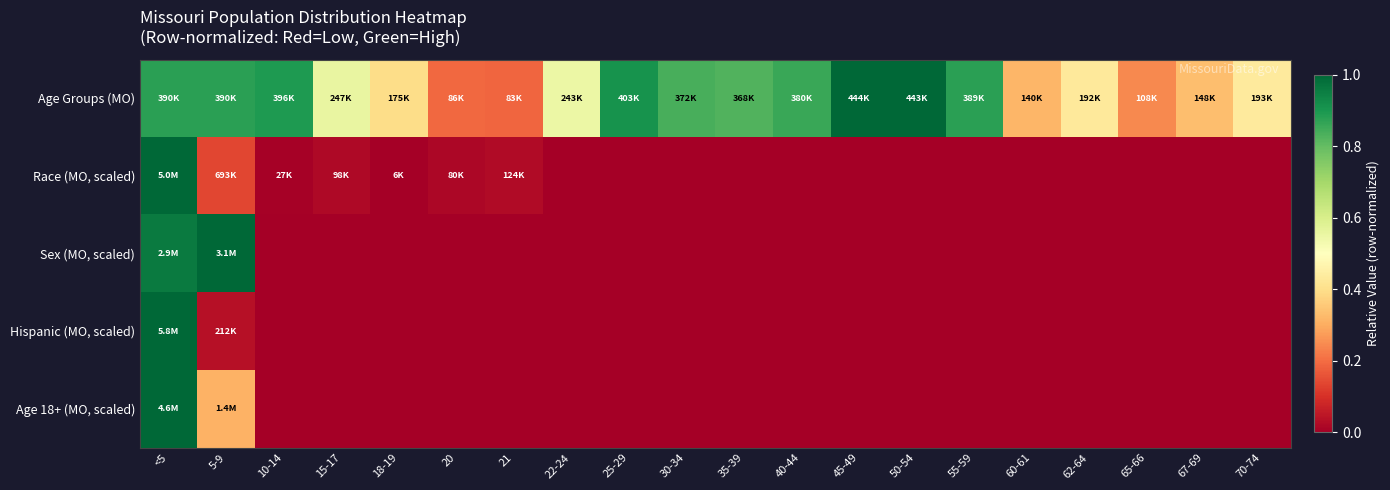

Reading left to right, list all the values displayed in this chart.

Age Groups (MO): <5=0.9	5-9=0.9	10-14=0.9	15-17=0.6	18-19=0.4	20=0.2	21=0.2	22-24=0.5	25-29=0.9	30-34=0.8	35-39=0.8	40-44=0.9	45-49=1.0	50-54=1.0	55-59=0.9	60-61=0.3	62-64=0.4	65-66=0.2	67-69=0.3	70-74=0.4
Race (MO, scaled): <5=1.0	5-9=0.1	10-14=0.0	15-17=0.0	18-19=0.0	20=0.0	21=0.0	22-24=0.0	25-29=0.0	30-34=0.0	35-39=0.0	40-44=0.0	45-49=0.0	50-54=0.0	55-59=0.0	60-61=0.0	62-64=0.0	65-66=0.0	67-69=0.0	70-74=0.0
Sex (MO, scaled): <5=1.0	5-9=1.0	10-14=0.0	15-17=0.0	18-19=0.0	20=0.0	21=0.0	22-24=0.0	25-29=0.0	30-34=0.0	35-39=0.0	40-44=0.0	45-49=0.0	50-54=0.0	55-59=0.0	60-61=0.0	62-64=0.0	65-66=0.0	67-69=0.0	70-74=0.0
Hispanic (MO, scaled): <5=1.0	5-9=0.0	10-14=0.0	15-17=0.0	18-19=0.0	20=0.0	21=0.0	22-24=0.0	25-29=0.0	30-34=0.0	35-39=0.0	40-44=0.0	45-49=0.0	50-54=0.0	55-59=0.0	60-61=0.0	62-64=0.0	65-66=0.0	67-69=0.0	70-74=0.0
Age 18+ (MO, scaled): <5=1.0	5-9=0.3	10-14=0.0	15-17=0.0	18-19=0.0	20=0.0	21=0.0	22-24=0.0	25-29=0.0	30-34=0.0	35-39=0.0	40-44=0.0	45-49=0.0	50-54=0.0	55-59=0.0	60-61=0.0	62-64=0.0	65-66=0.0	67-69=0.0	70-74=0.0